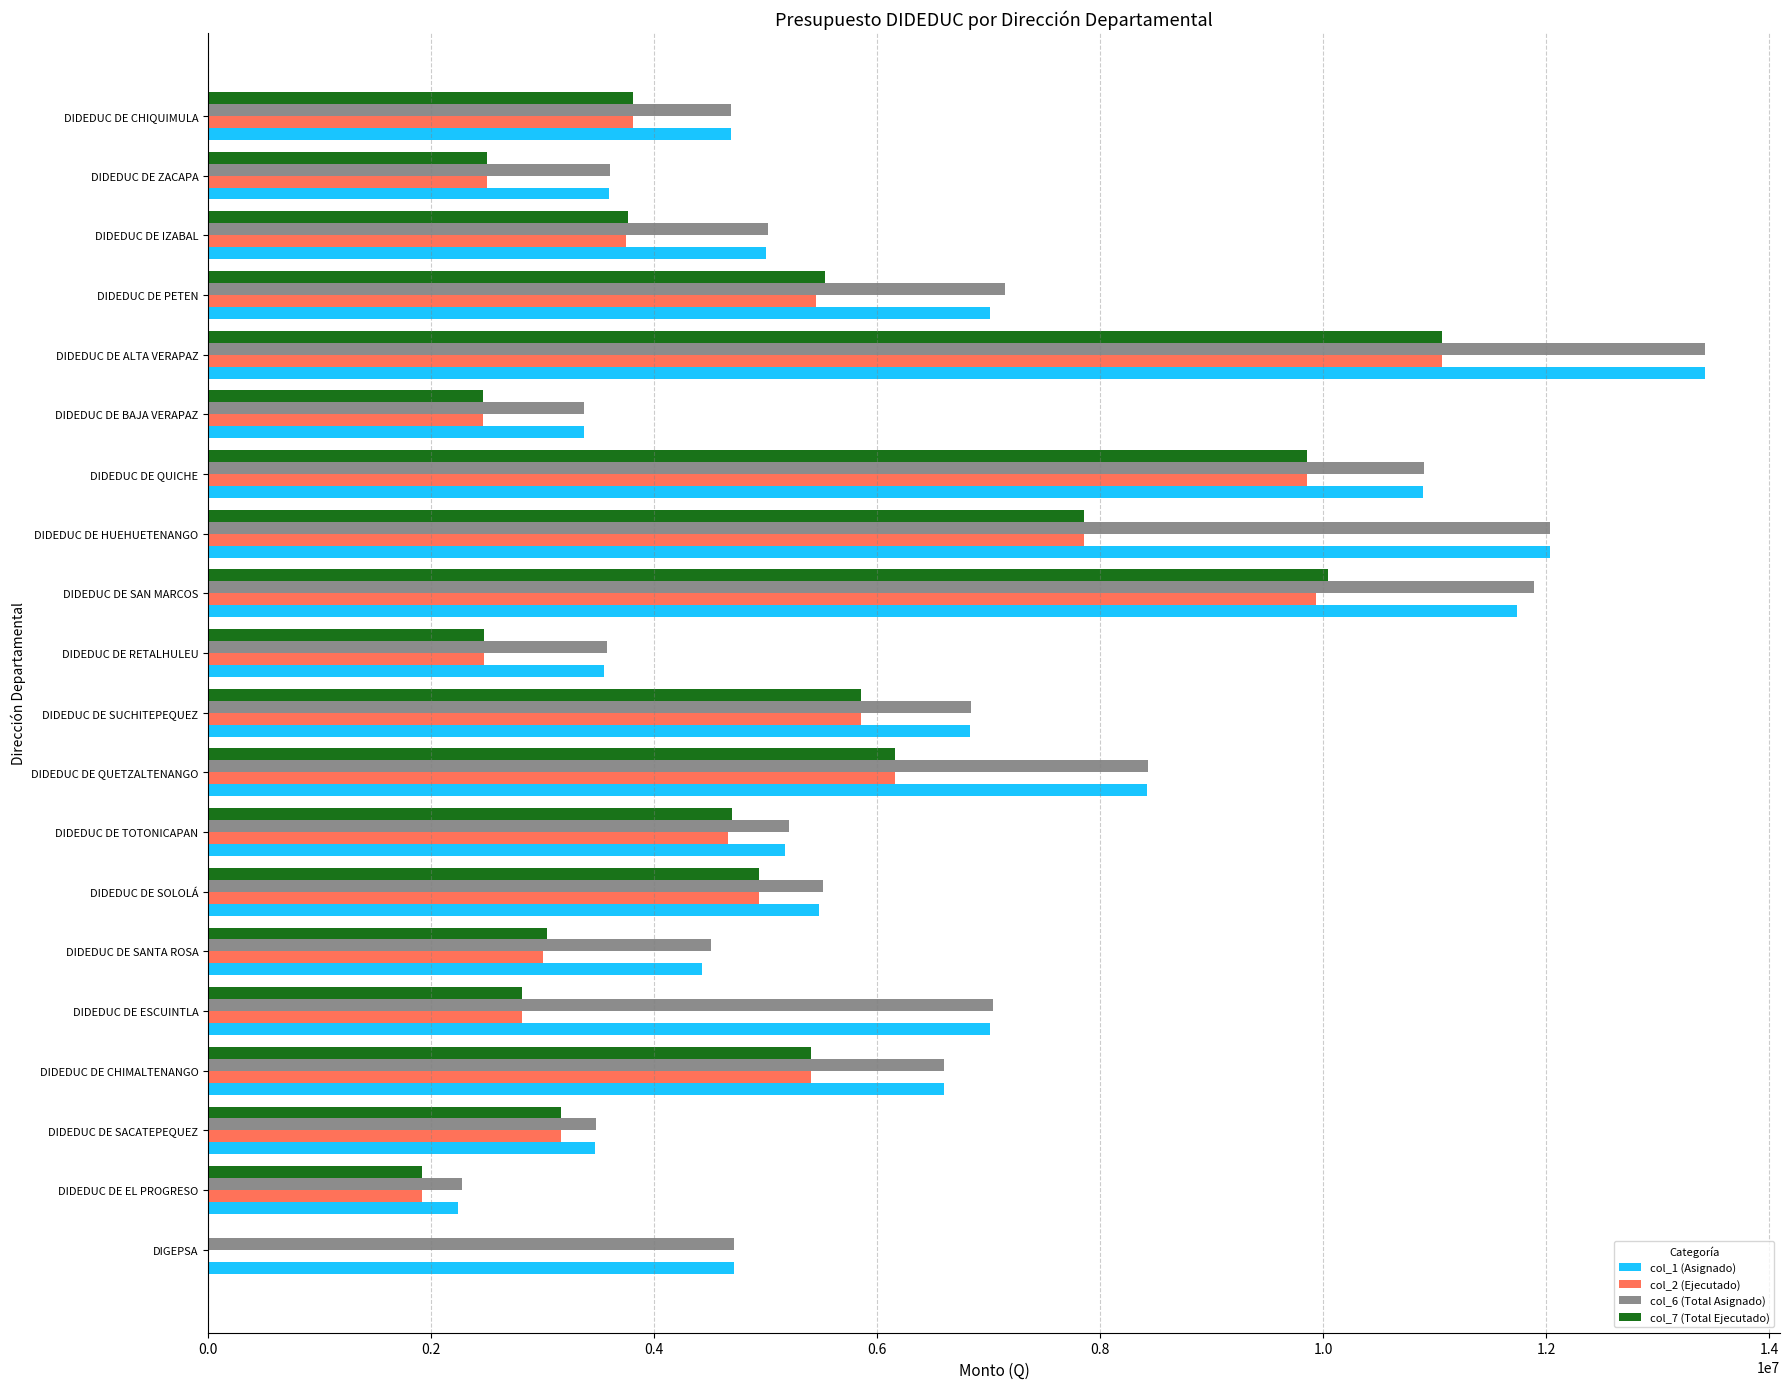

Between DIDEDUC DE CHIMALTENANGO and DIDEDUC DE BAJA VERAPAZ, which series saw the biggest shift?

col_6 (Total Asignado)